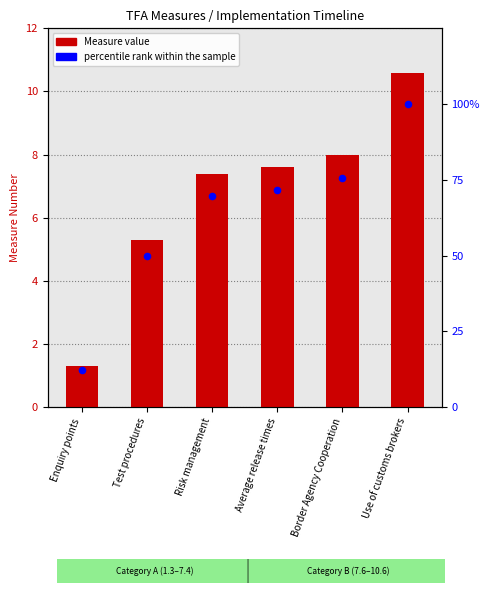

Which series has the largest Y range (max minus min)?

percentile rank within the sample